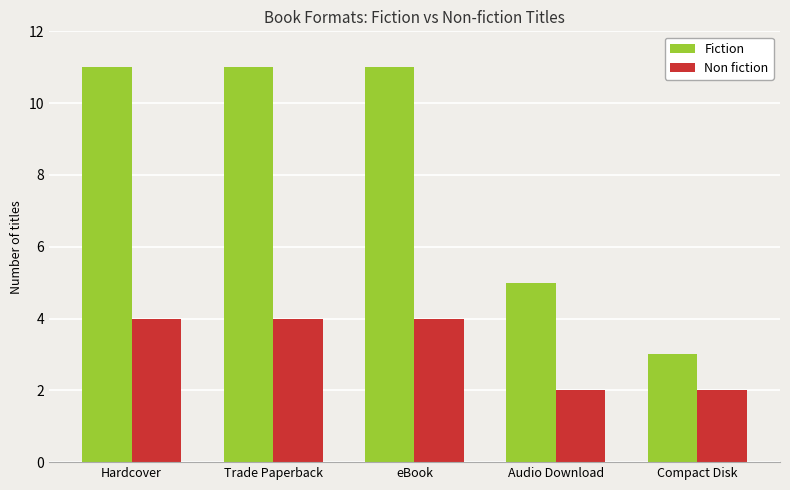

What is the difference between the highest and lowest values at Compact Disk?

1